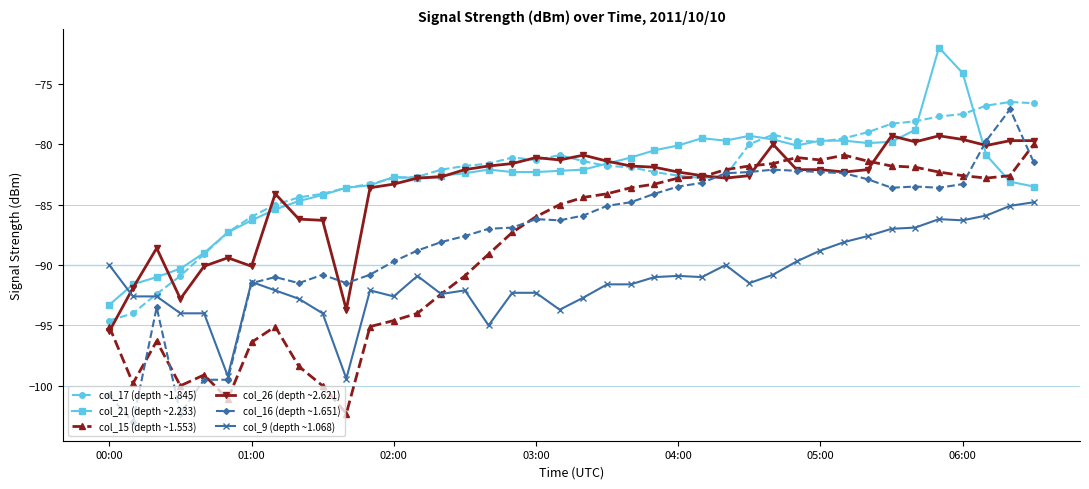

After their last crossing, which series has the higher values: col_17 (depth ~1.845) or col_15 (depth ~1.553)?

col_17 (depth ~1.845)